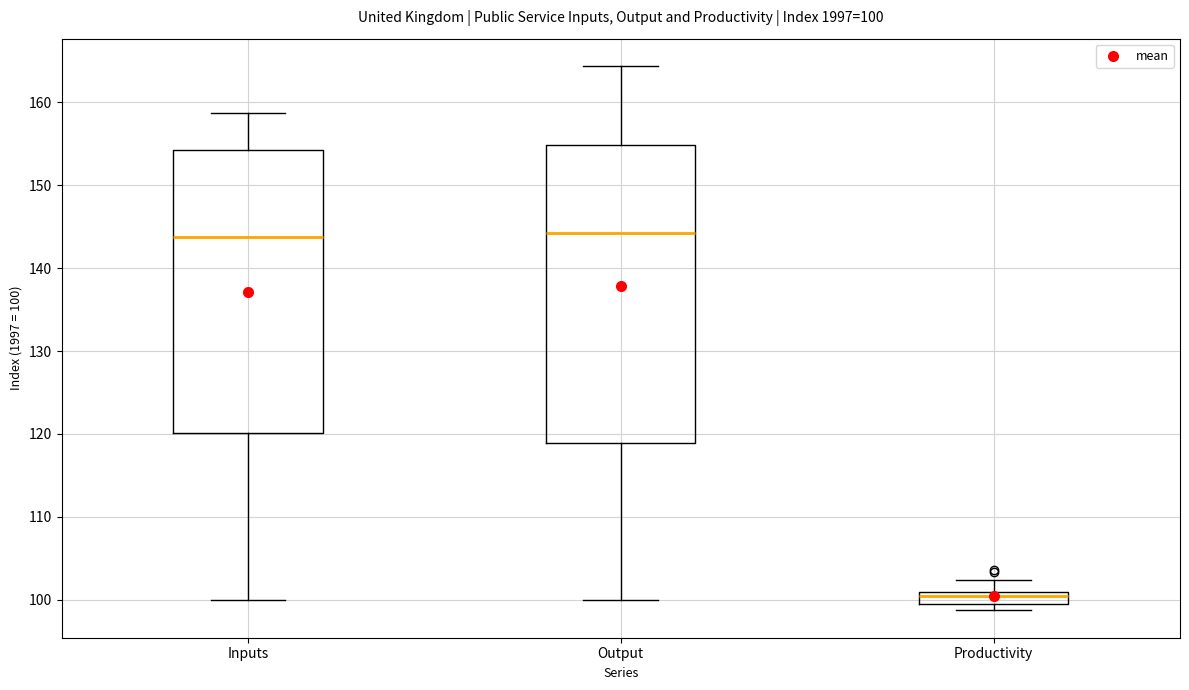

Which box is the tallest, from its lower edge to its upper edge?

Output